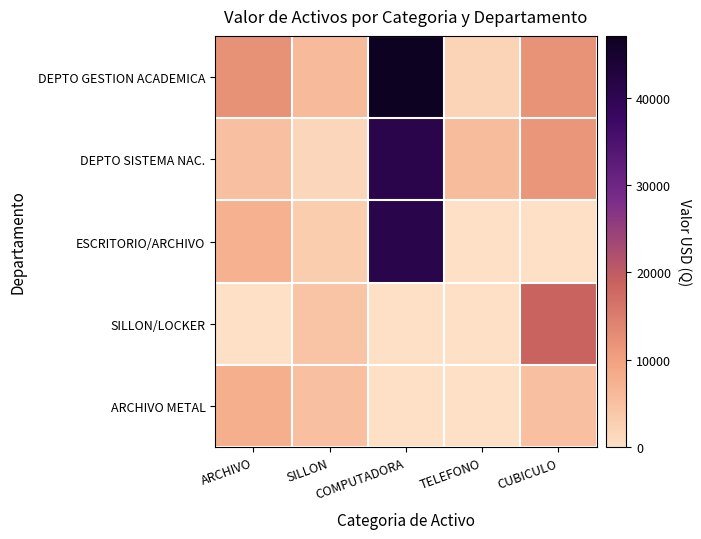

At how many categories does at least one series exceed 19812?

1